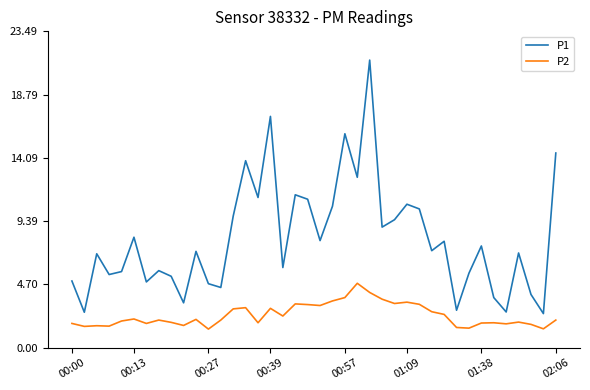

Which series has the largest total across all categories?

P1